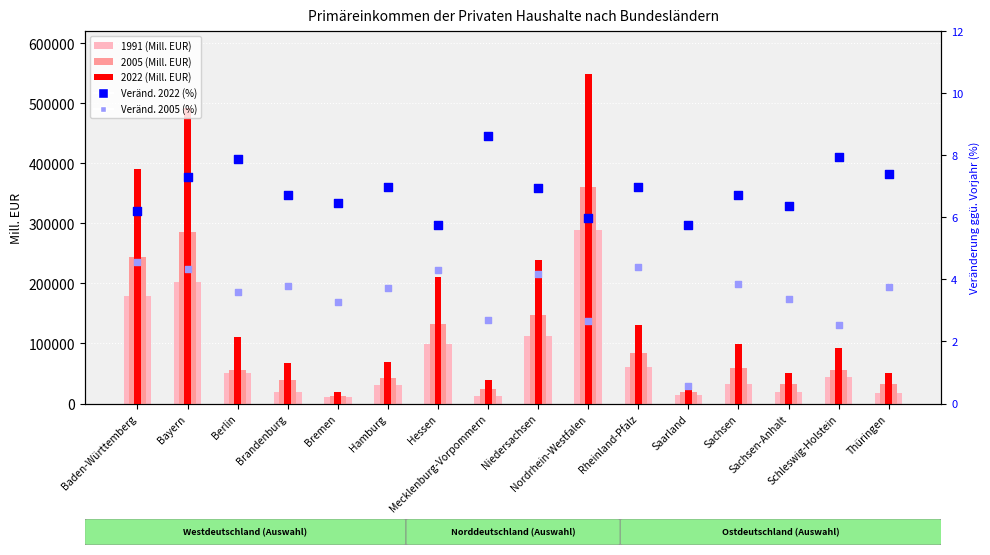

What are all the series names shown in the legend?

1991 (Mill. EUR), 2005 (Mill. EUR), 2022 (Mill. EUR), Veränd. 2022 (%), Veränd. 2005 (%)